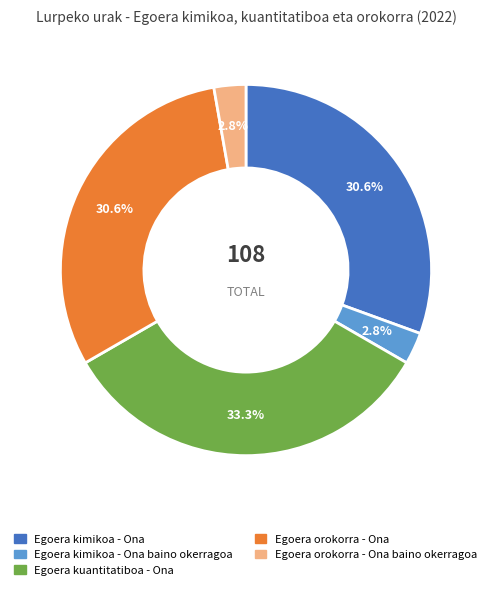

Is there any slice that represents more than half of the pie?

No